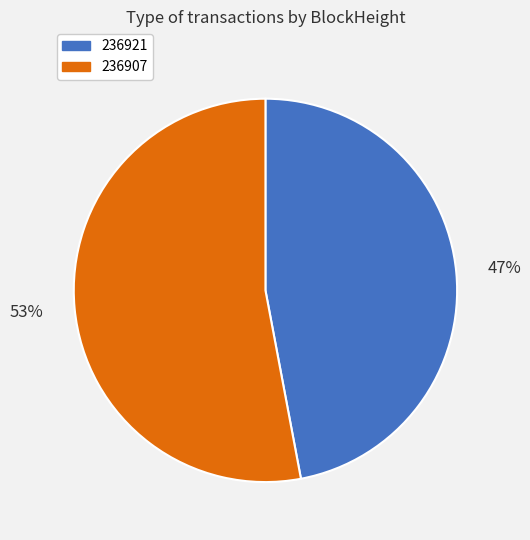

What is the largest slice in the pie chart?

236907